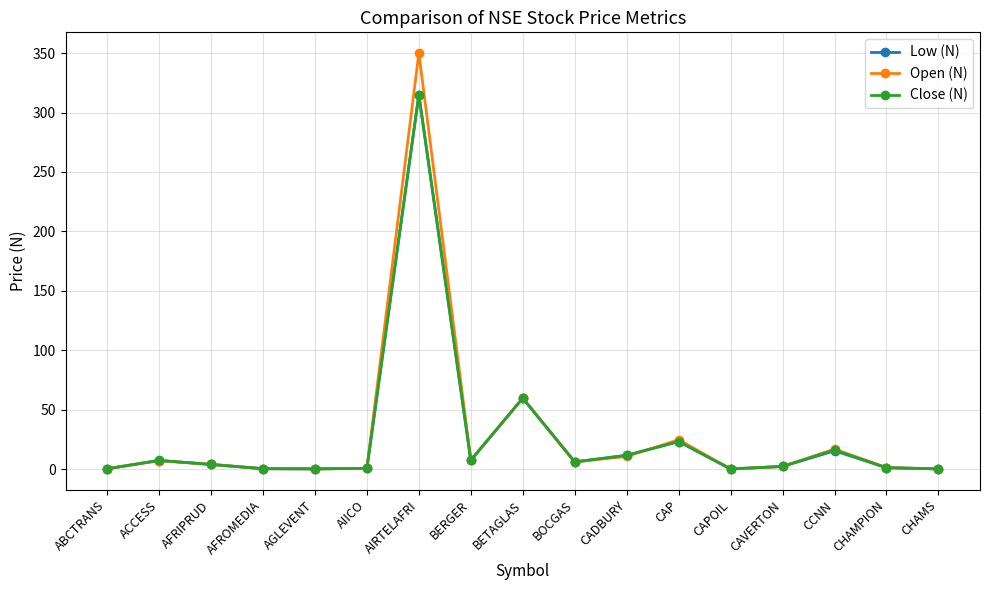

Which series has the widest spread of values?

Open (N)